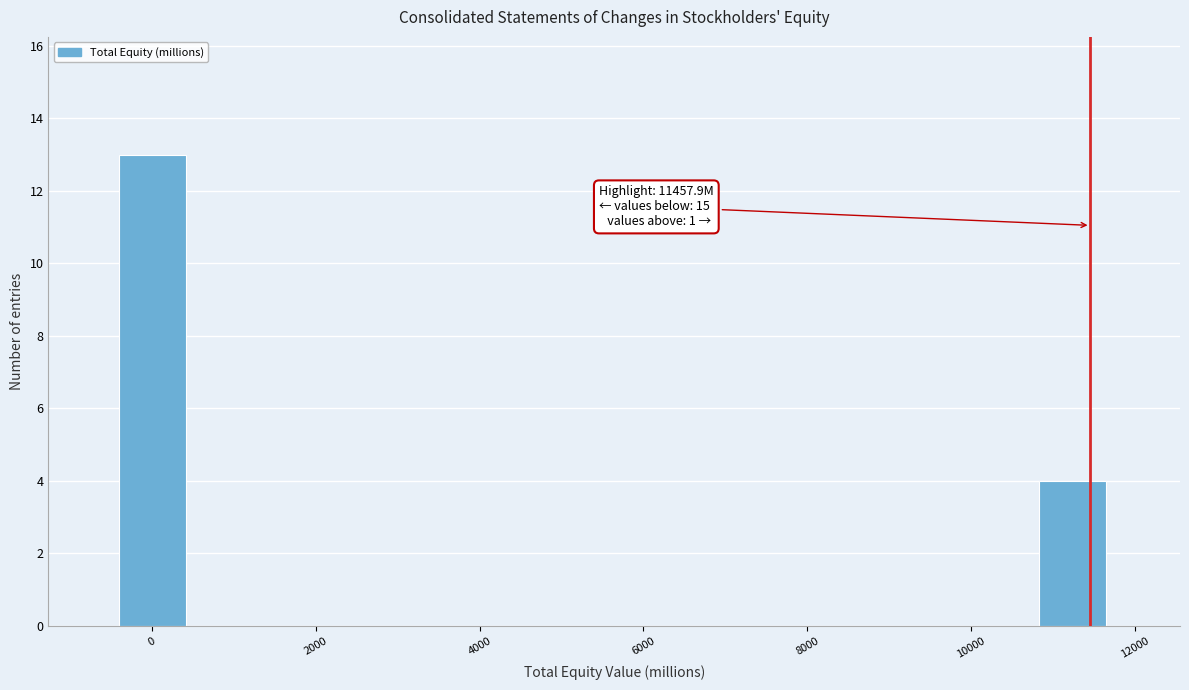

Which range on the x-axis has the tallest bar?

-400 to 400